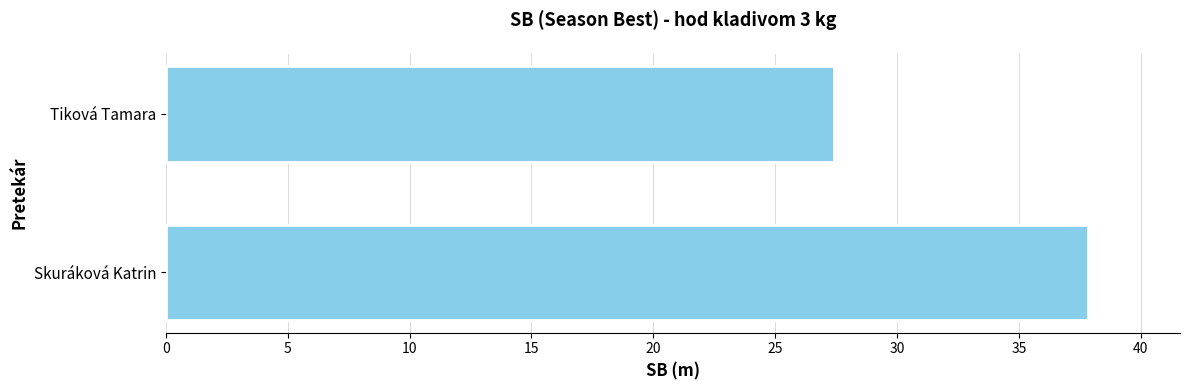

Which has a higher value, Tiková Tamara or Skuráková Katrin?

Skuráková Katrin